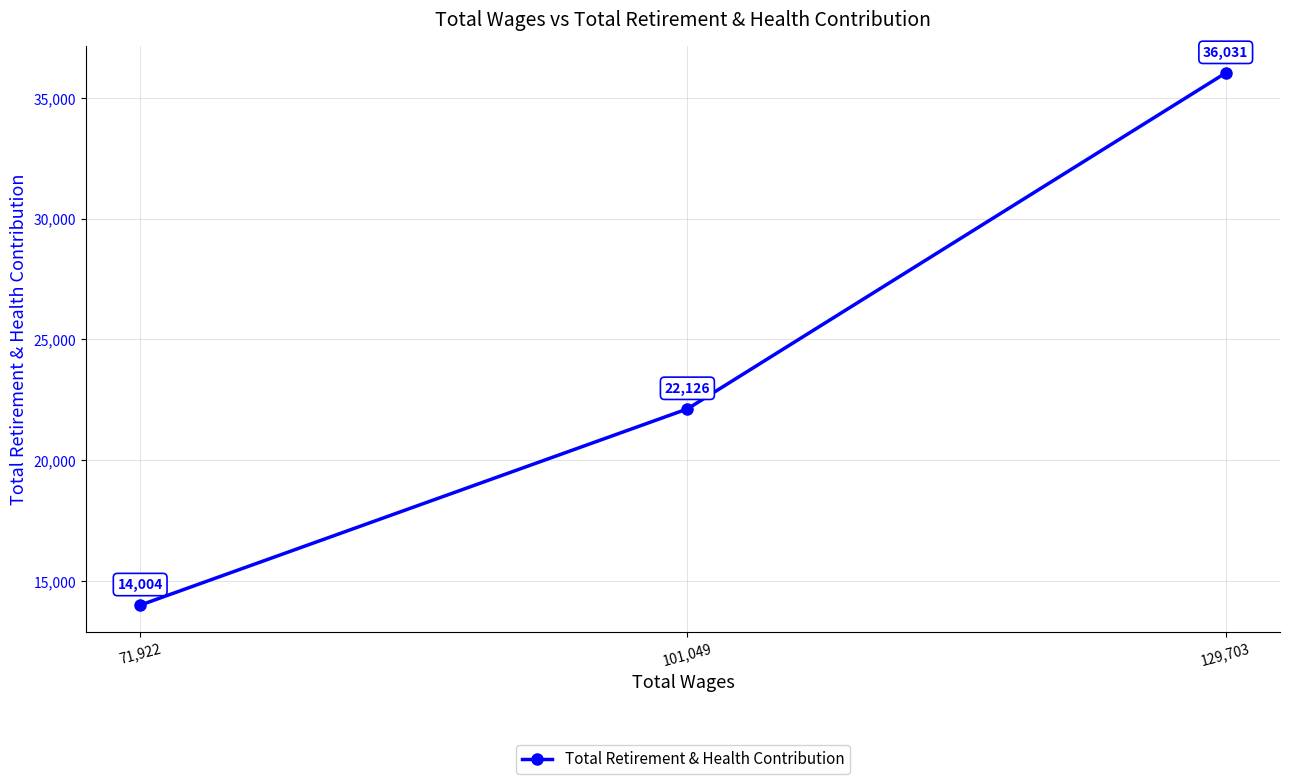

Reading left to right, what are all the values shown in this chart?

71,922=14004	101,049=22126	129,703=36031